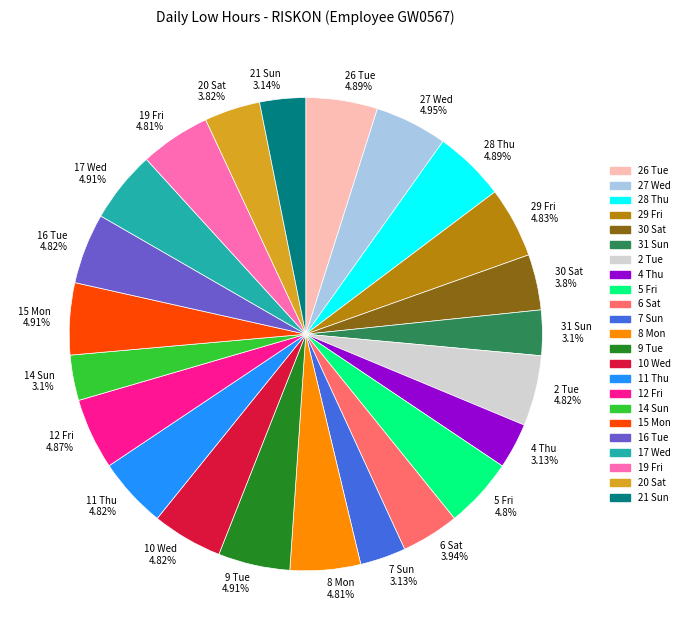

Does 26 Tue 4.89% account for over 50% of the chart?

No